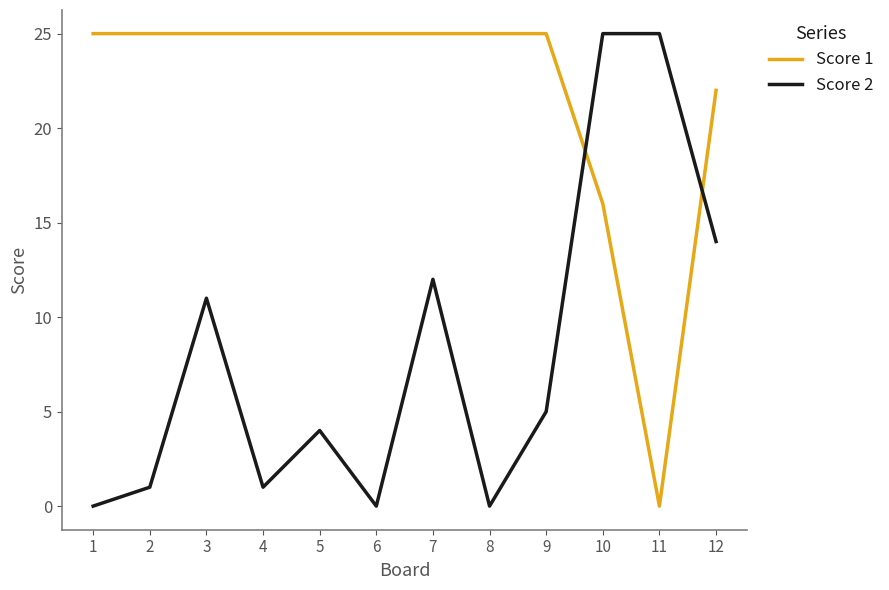

How many times do Score 2 and Score 1 cross each other?

2